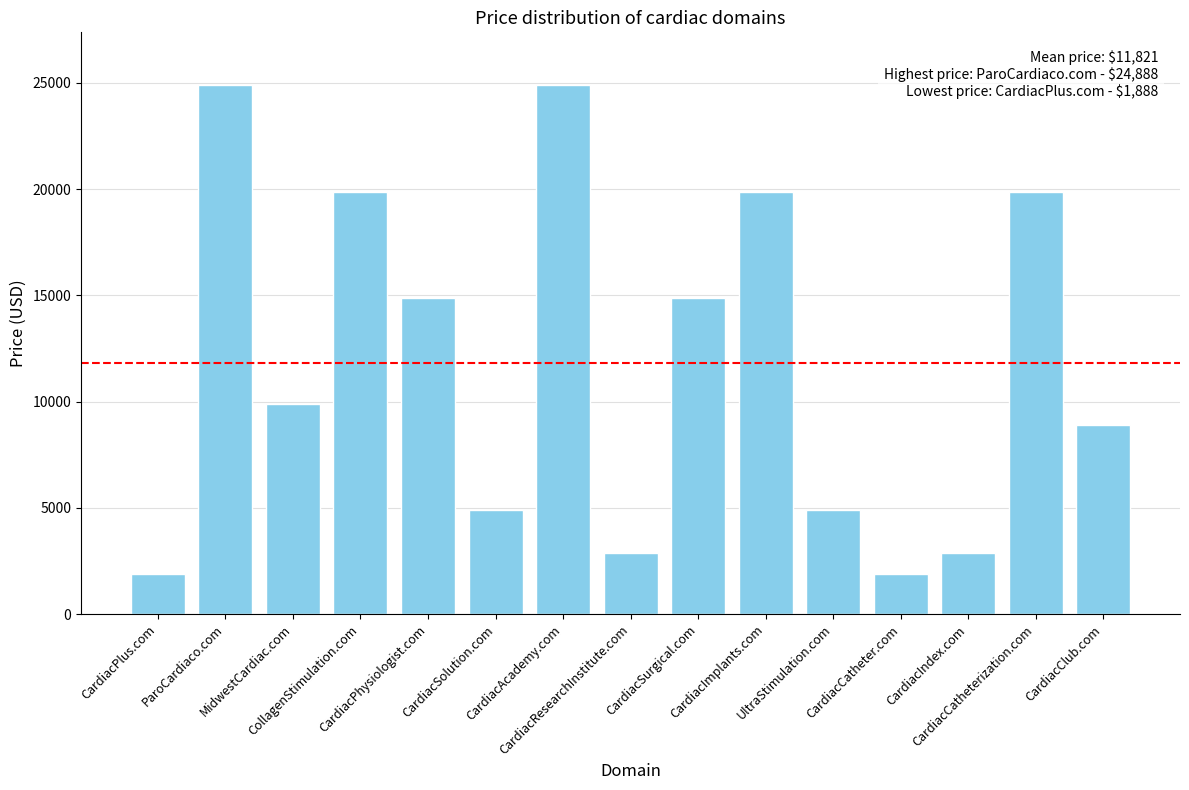

What is the average value?

11821